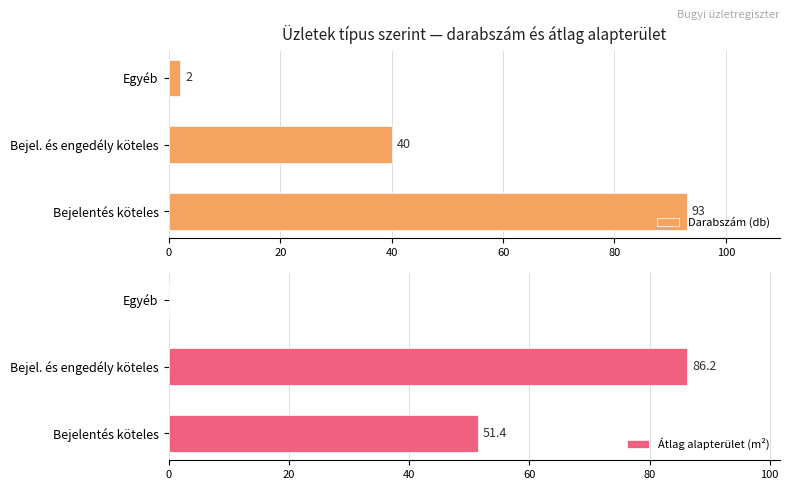

How many bars are there in total?

6